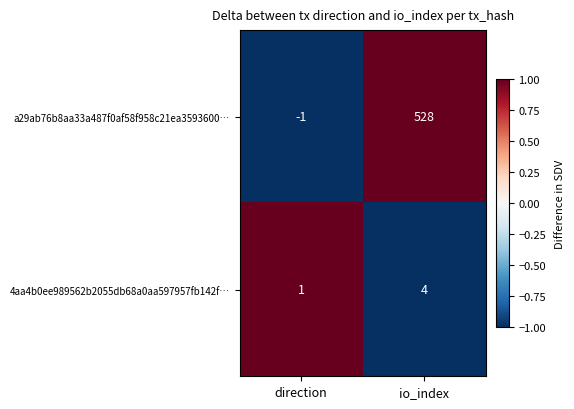

Where is 4aa4b0ee989562b2055db68a0aa597957fb142f… nearest to the value 2?

direction